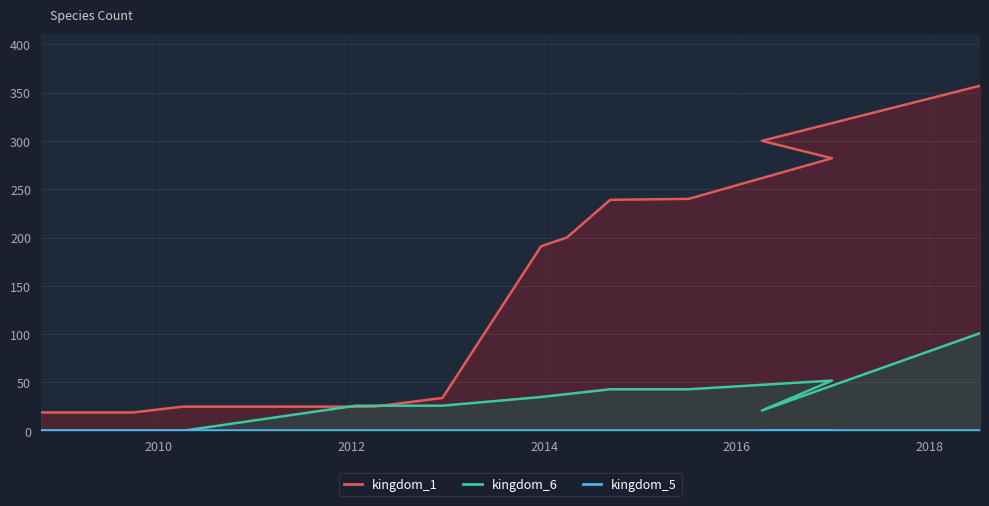

How many lines are shown in the chart?

3